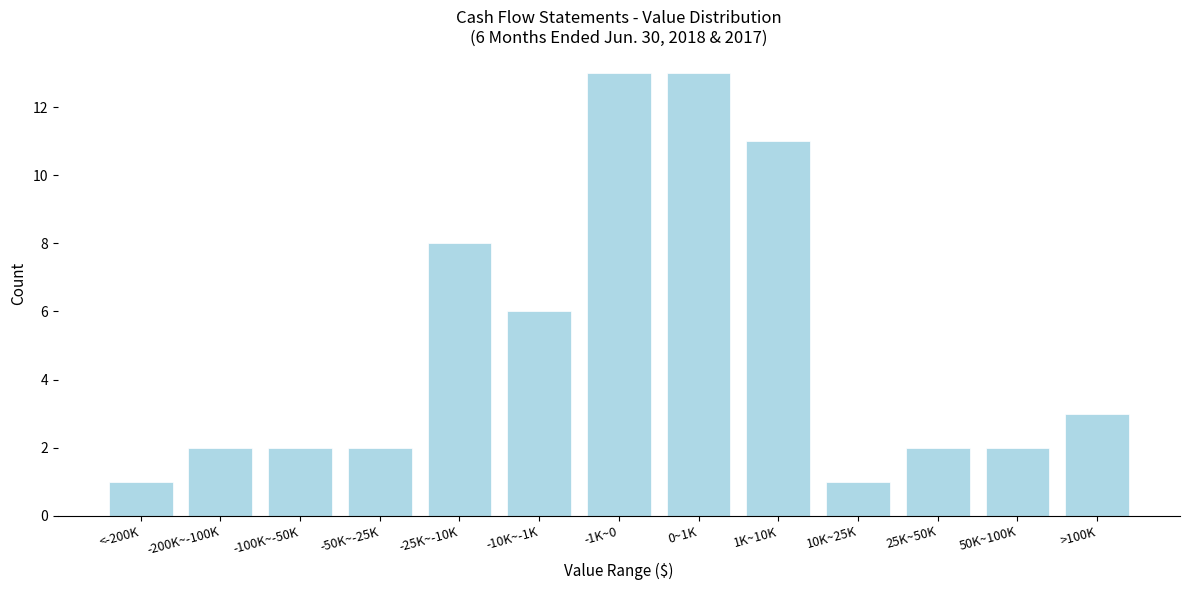

Reading left to right, list all the values displayed in this chart.

1	2	2	2	8	6	13	13	11	1	2	2	3